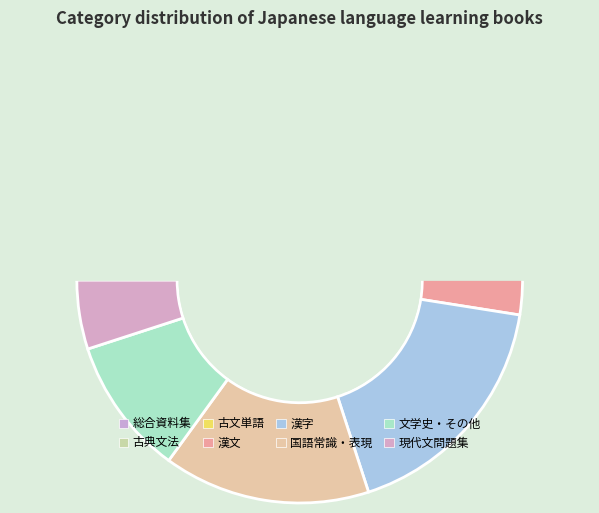

What percentage is the 古文単語 slice, to the nearest percent?

5%